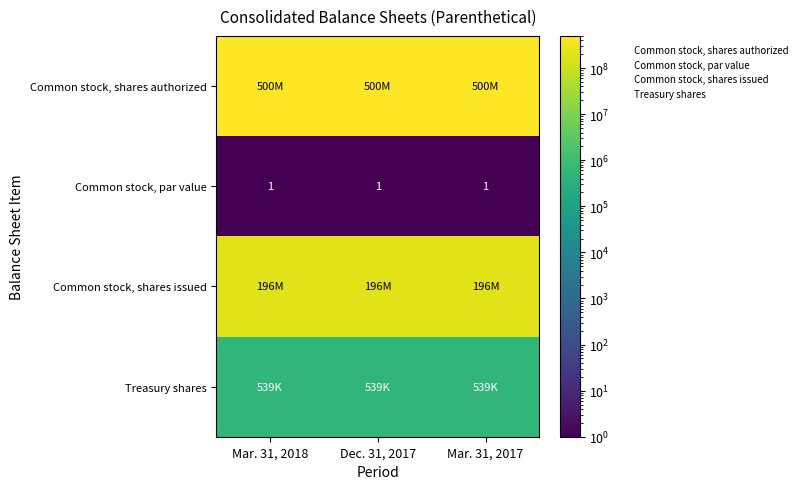

The Common stock, par value series shows 1 at Mar. 31, 2017. True or false?

True